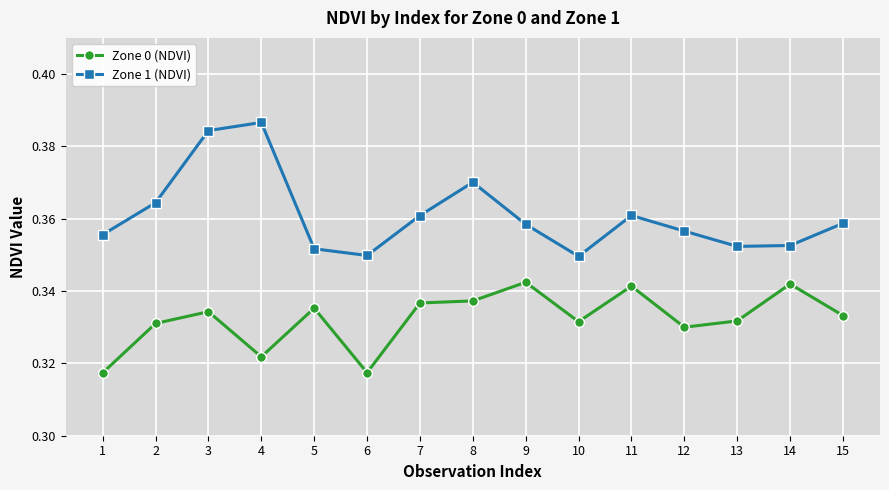

Is it true that Zone 0 (NDVI) equals 0.2 at 12?

False